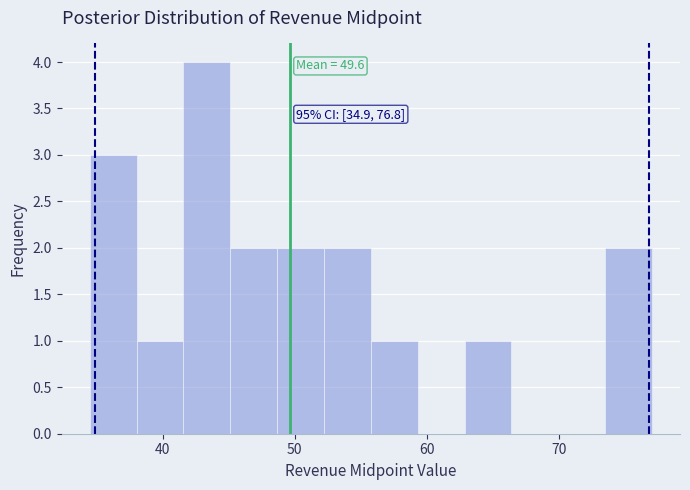

Around what value on the x-axis is the tallest bar? Give the approximate position of its centre, as read against the axis.

43